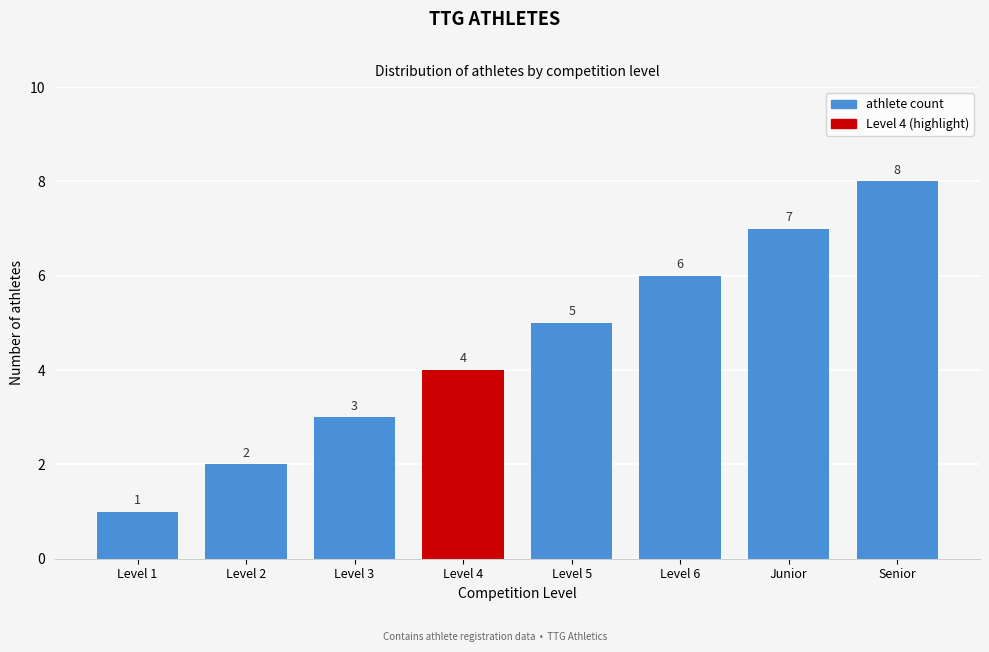

What is the change in value from Level 3 to Junior?

+4